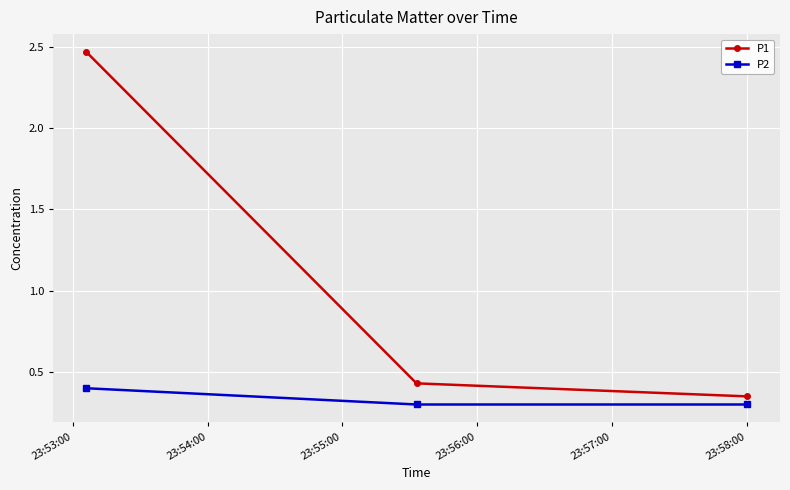

Which series has the largest total across all categories?

P1